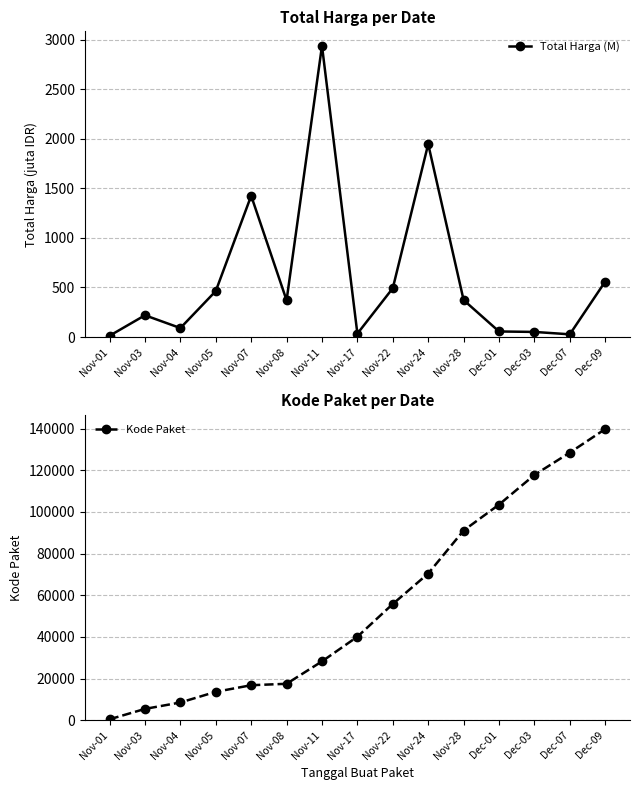

Is the value of Total Harga (M) at Dec-09 greater than the value of Kode Paket at Dec-07?

No